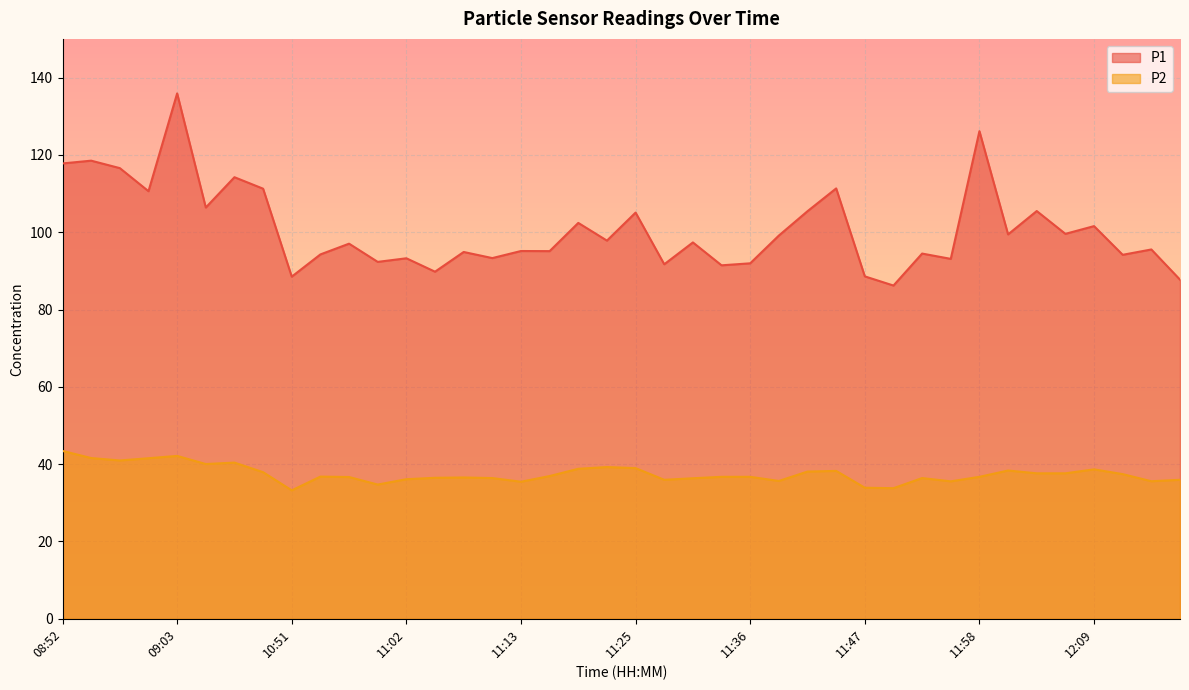

At which category is the sum across all series the highest?

09:03